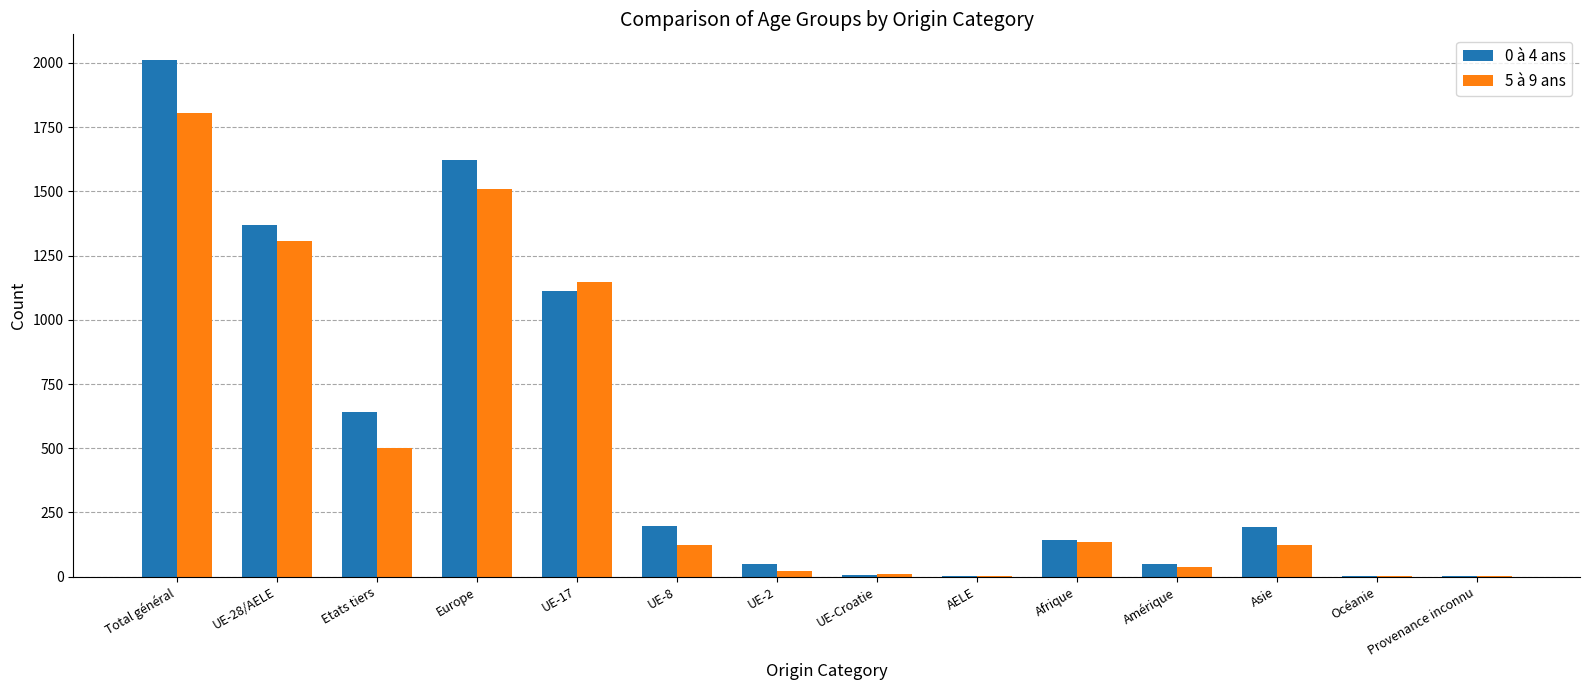

At which category is the sum across all series the highest?

Total général